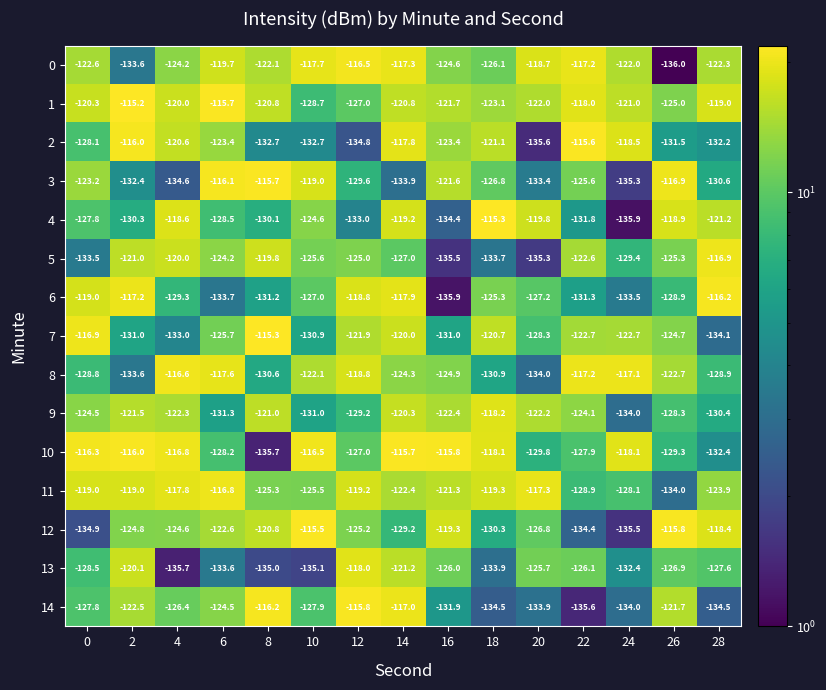

Count the number of categories in the chart.

15